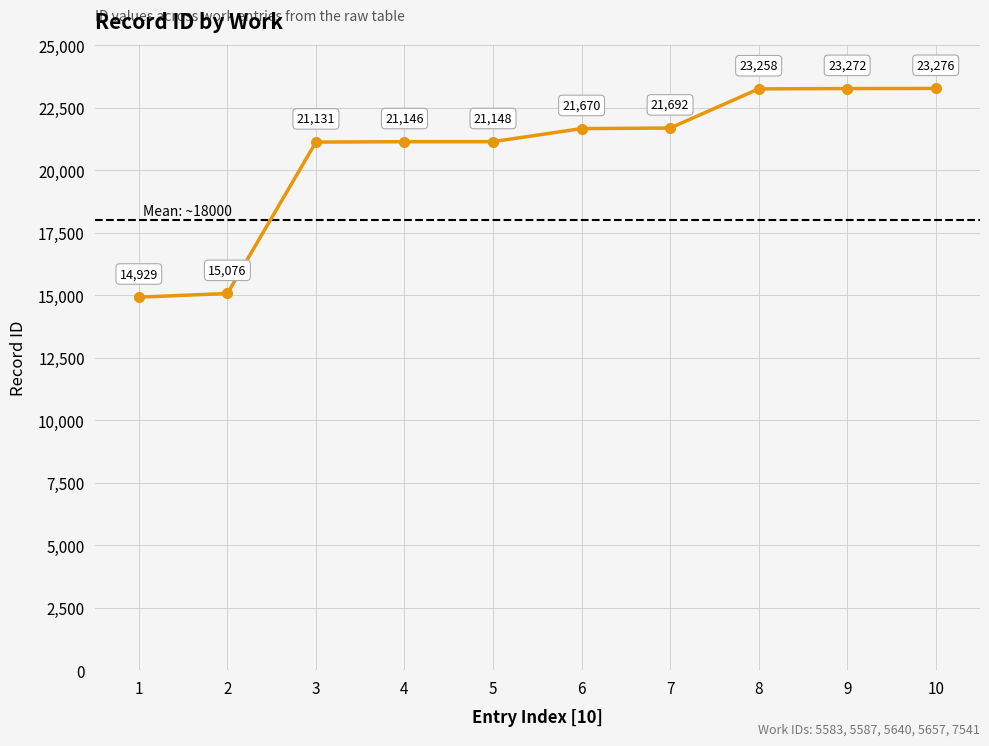

What is the average value?

20660